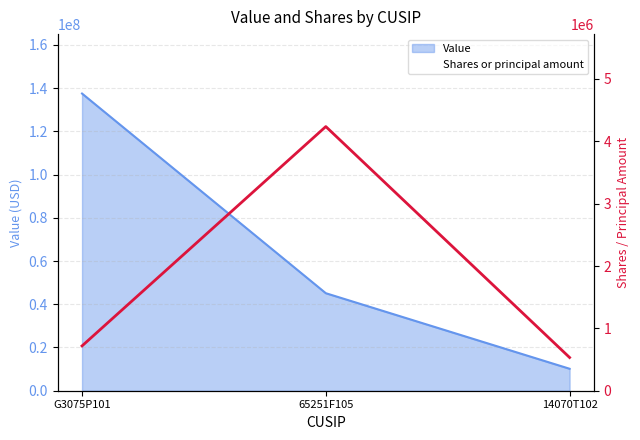

Is it true that the value at 65251F105 is 1483905?

False